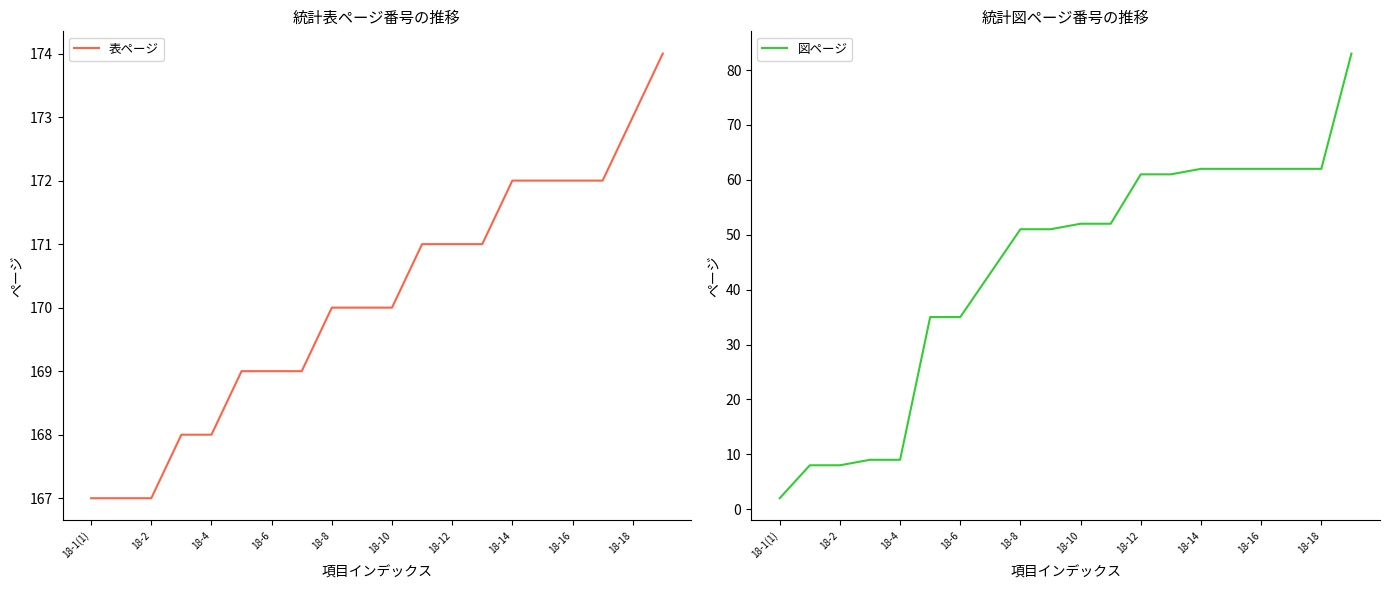

Is it true that 表ページ equals 298 at 18-4?

False